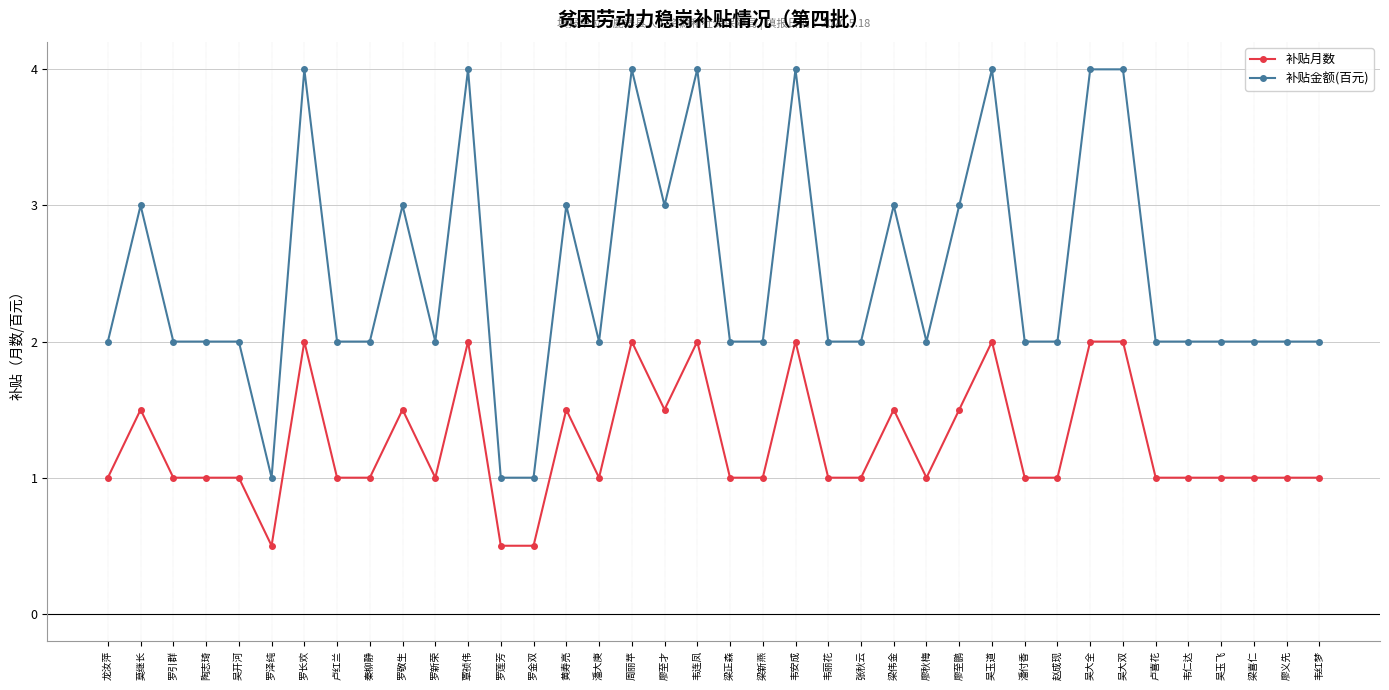

What value does the 补贴金额(百元) series have at 潘大庚?

2.0